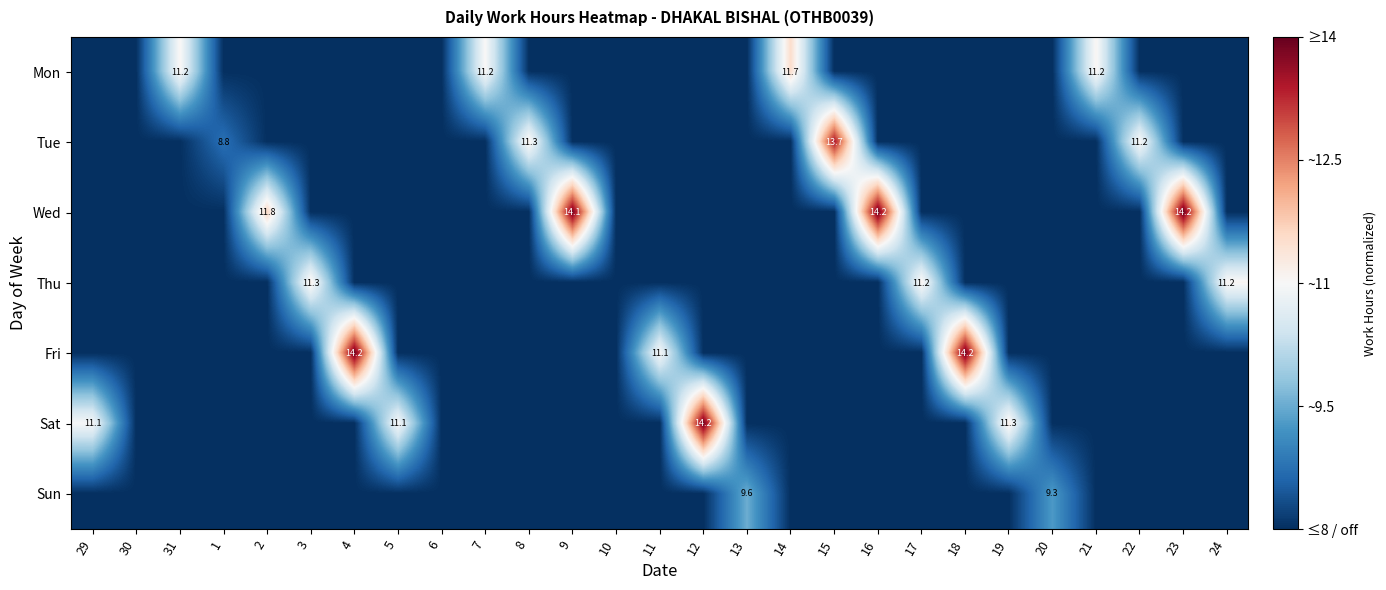

Which label corresponds to the smallest value in the chart?

29